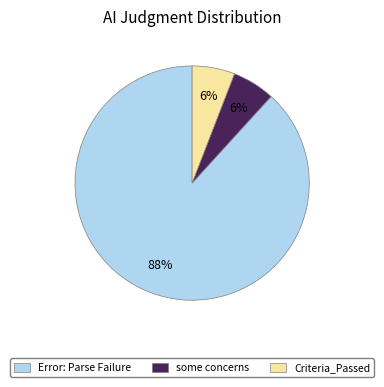

To the nearest percent, what is the difference between the Criteria_Passed and Error: Parse Failure slice percentages?

82%